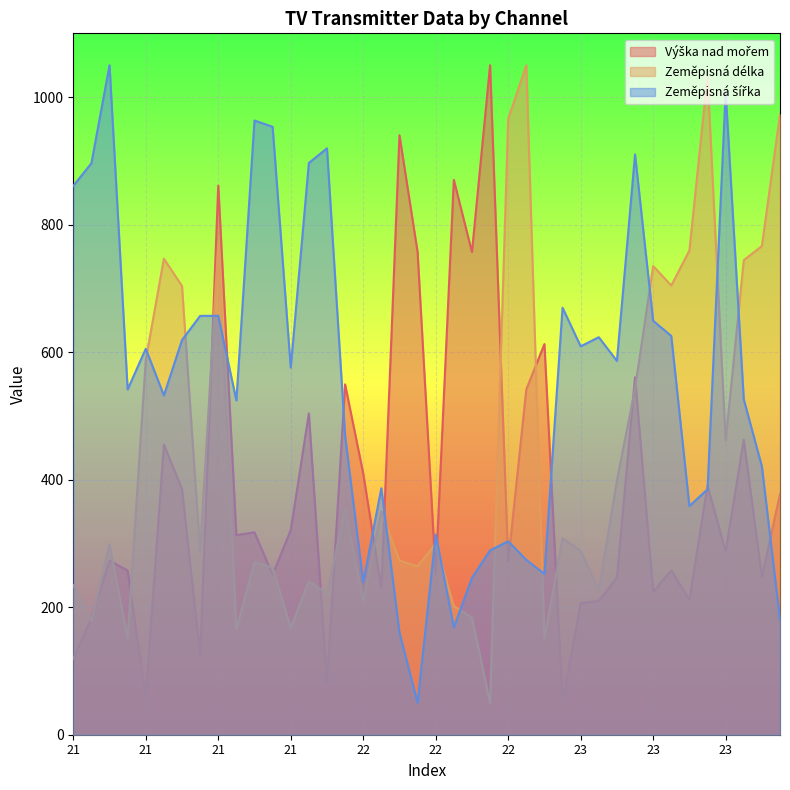

At how many categories does at least one series exceed 500?

37